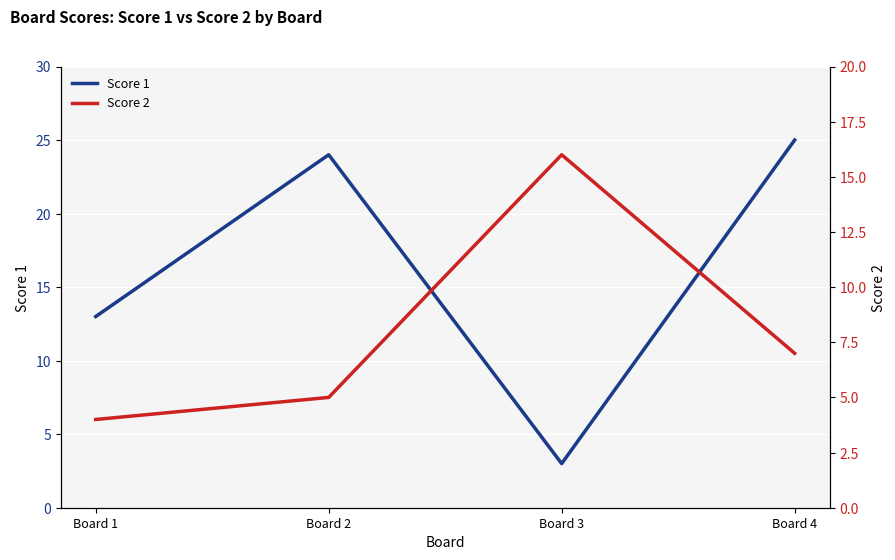

What is the approximate value of Score 1 at Board 3, to the nearest 5?

5